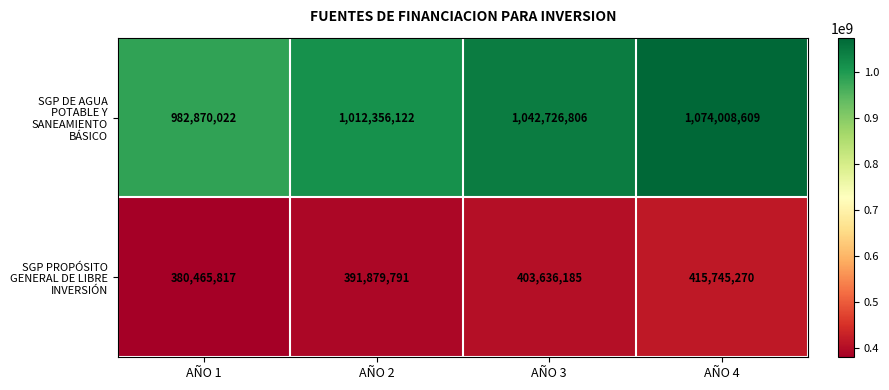

What is the sum of the SGP PROPÓSITO GENERAL DE LIBRE INVERSIÓN values at AÑO 2 and AÑO 4?

807625061